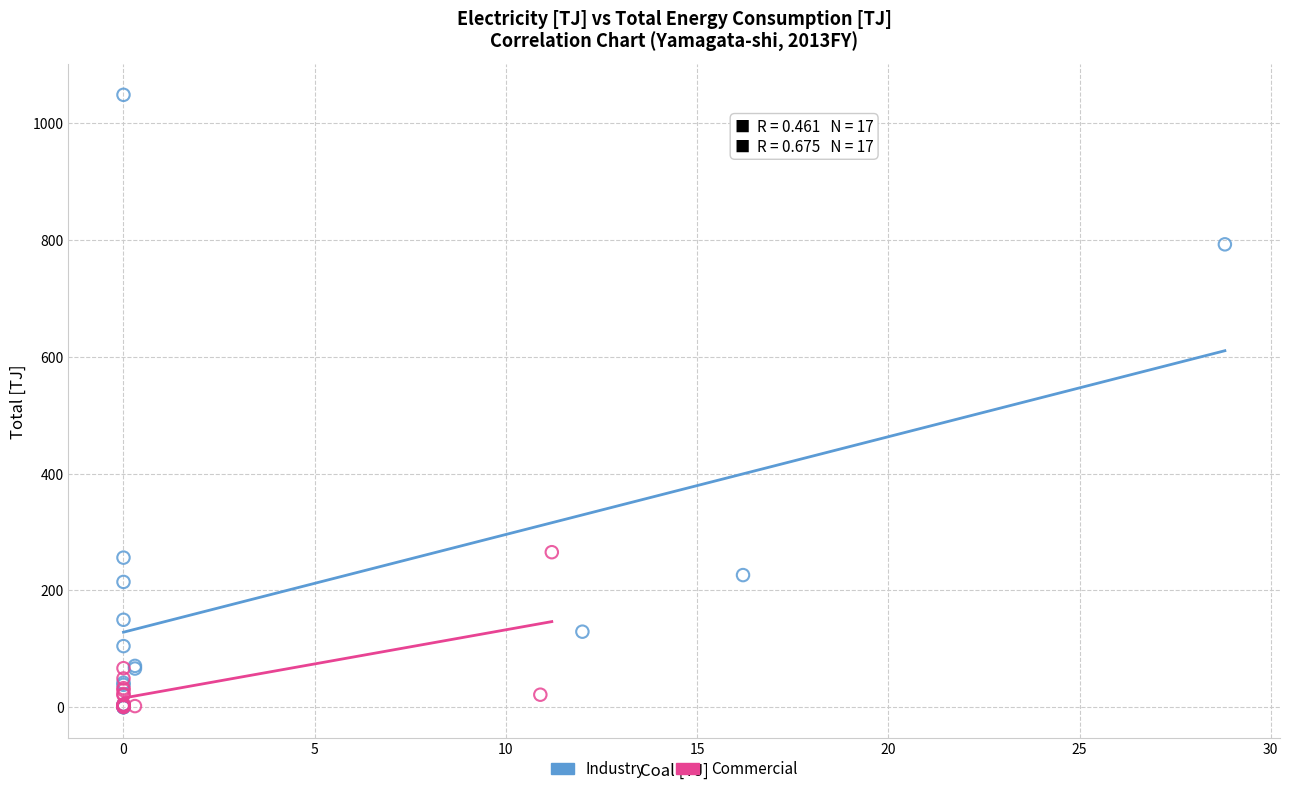

Which series contains the highest Y value?

Industry